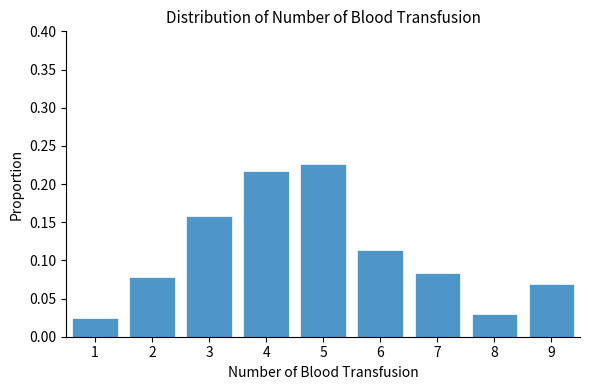

What is the sum of all values?

1.0